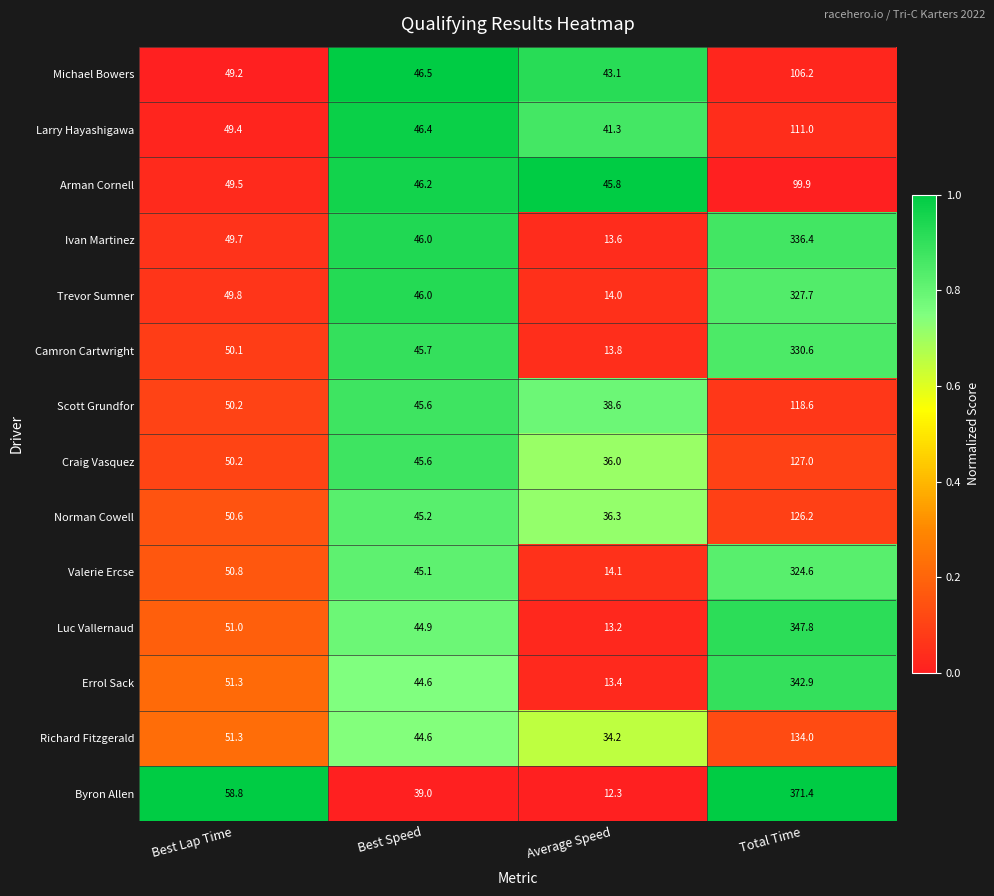

At which label does Michael Bowers first exceed 49?

Best Lap Time